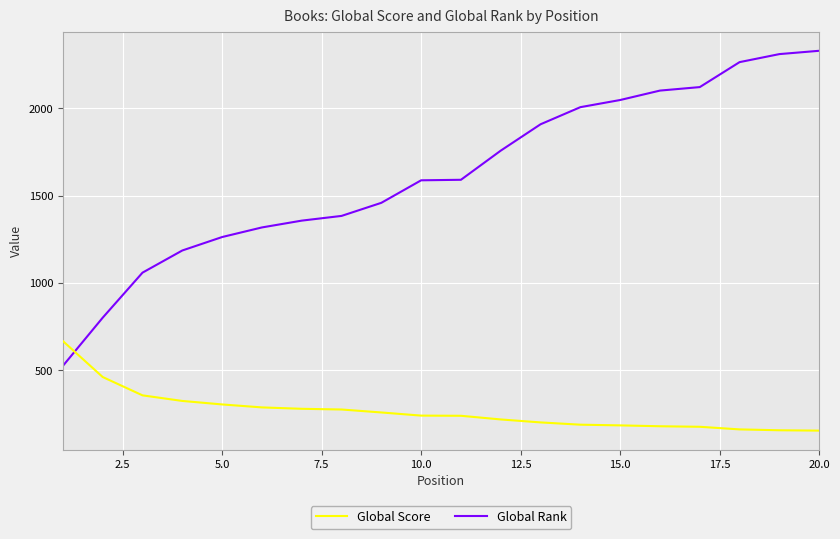

Which series has the largest total across all categories?

Global Rank